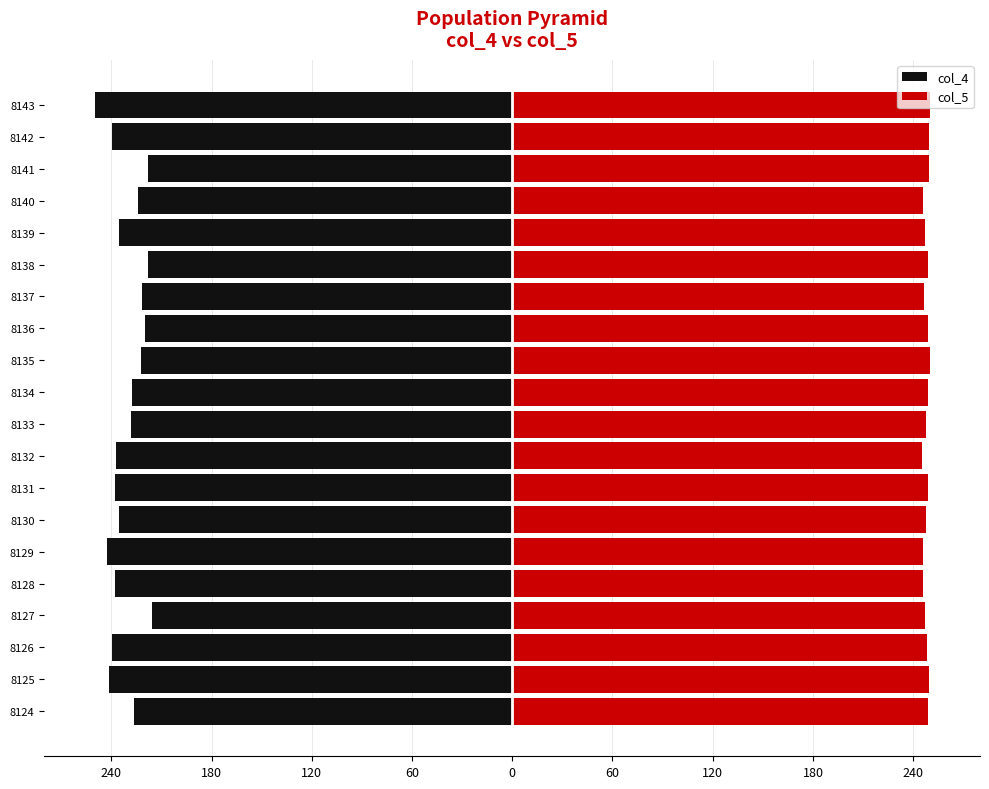

What are all the series names shown in the legend?

col_4, col_5